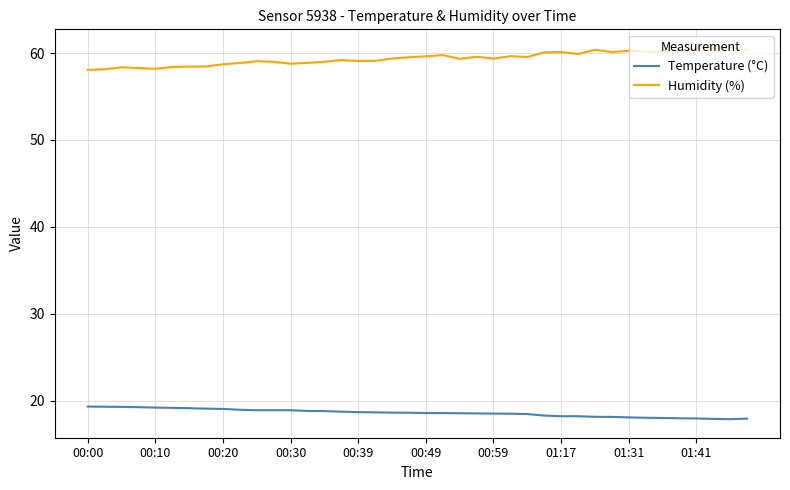

True or false: Humidity (%) has more than 2 points higher than both neighbors.

True